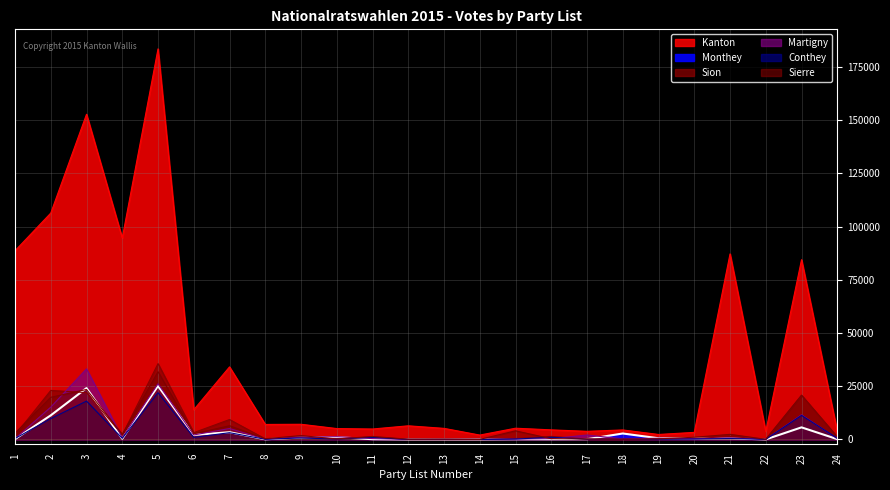

True or false: Martigny and Kanton cross at least once.

False